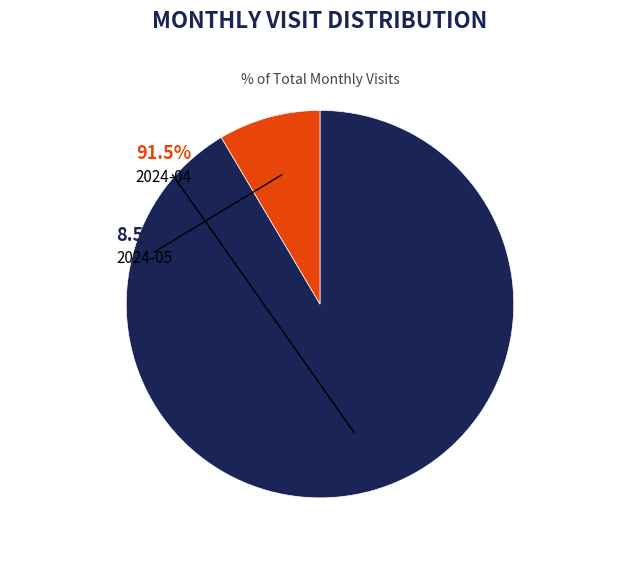

Is there a majority slice in this chart?

Yes